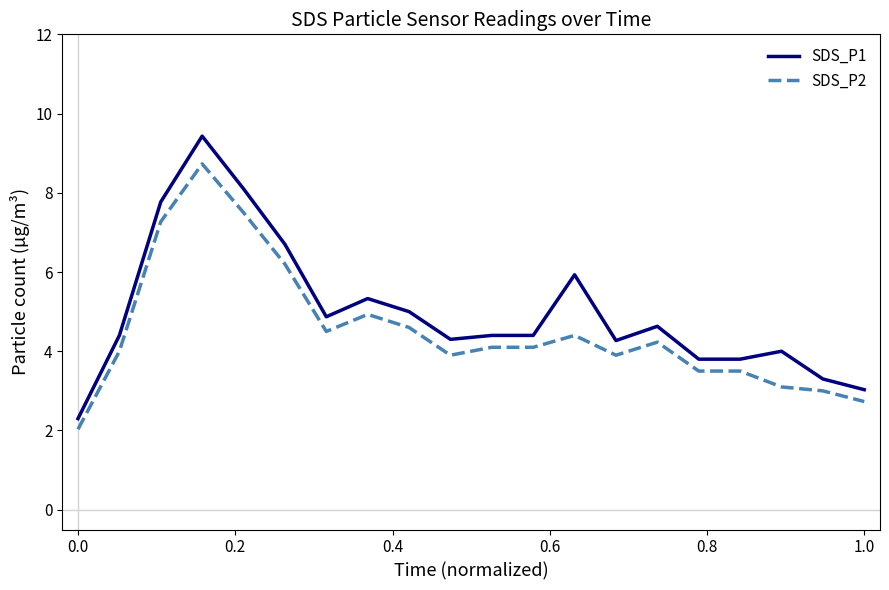

What is the maximum value shown in the chart?

9.4